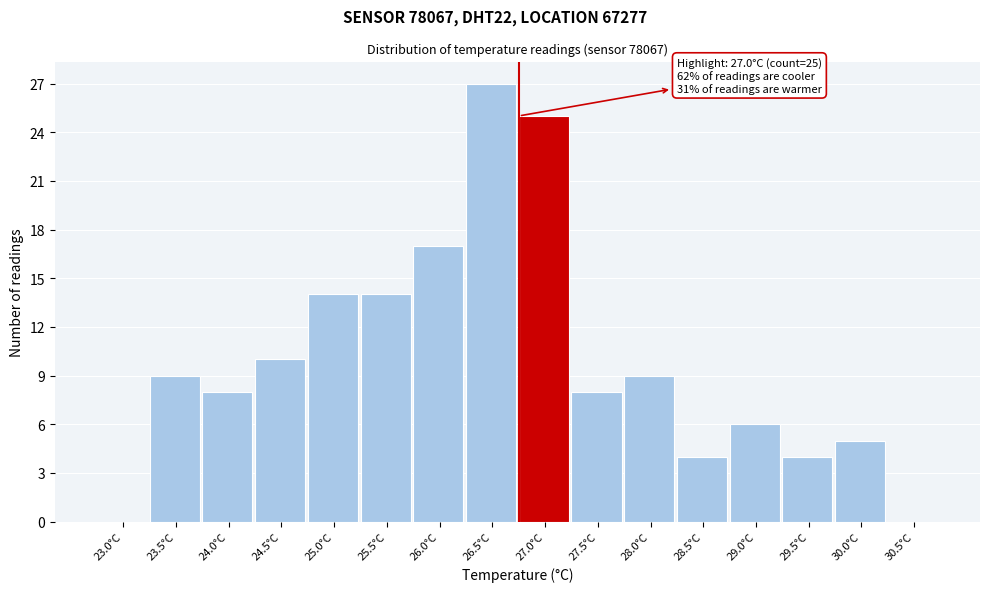

Reading right to left, transcribe all the data shown in this chart.

30.5°C=0	30.0°C=5	29.5°C=4	29.0°C=6	28.5°C=4	28.0°C=9	27.5°C=8	27.0°C=25	26.5°C=27	26.0°C=17	25.5°C=14	25.0°C=14	24.5°C=10	24.0°C=8	23.5°C=9	23.0°C=0